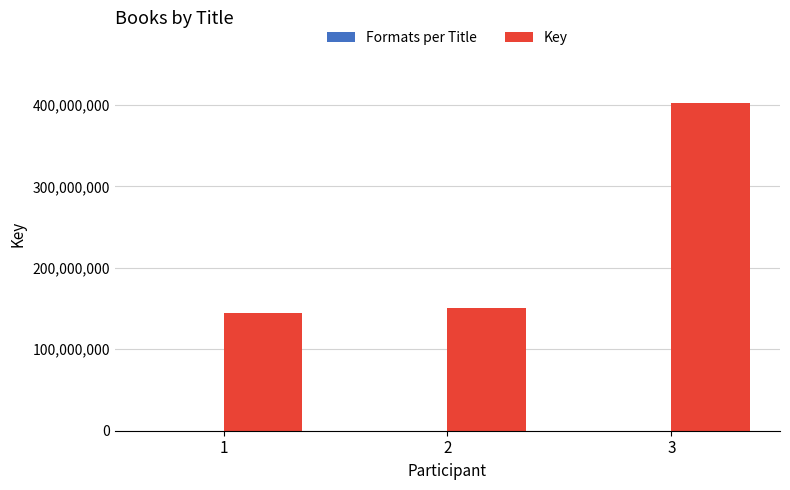

Between 1 and 3, which series saw the biggest shift?

Key